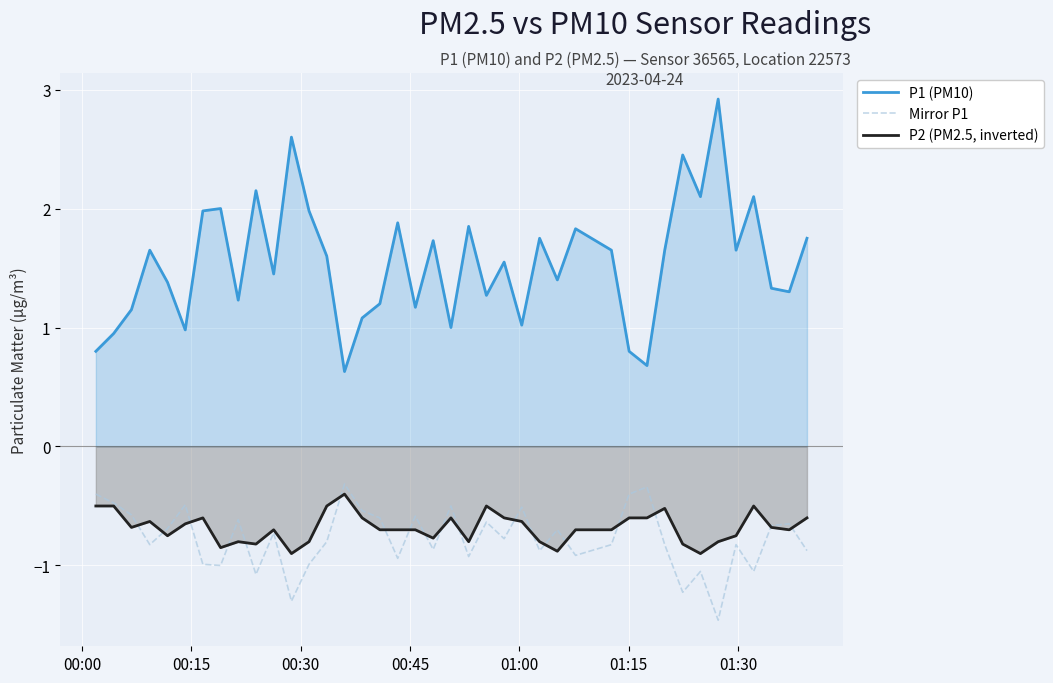

True or false: P1 (PM10) and Mirror P1 cross at least once.

False